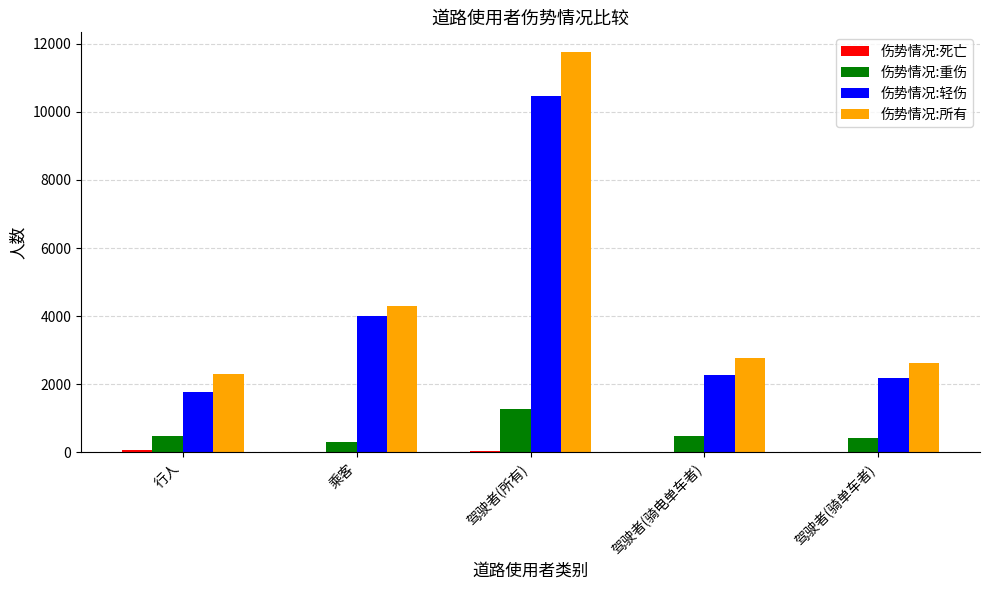

Where is 伤势情况:所有 nearest to the value 7028?

乘客